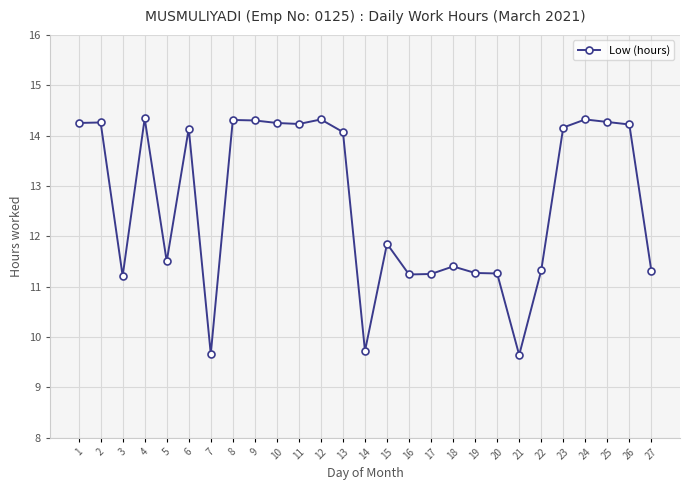

What is the difference between the maximum and second lowest values?

4.7